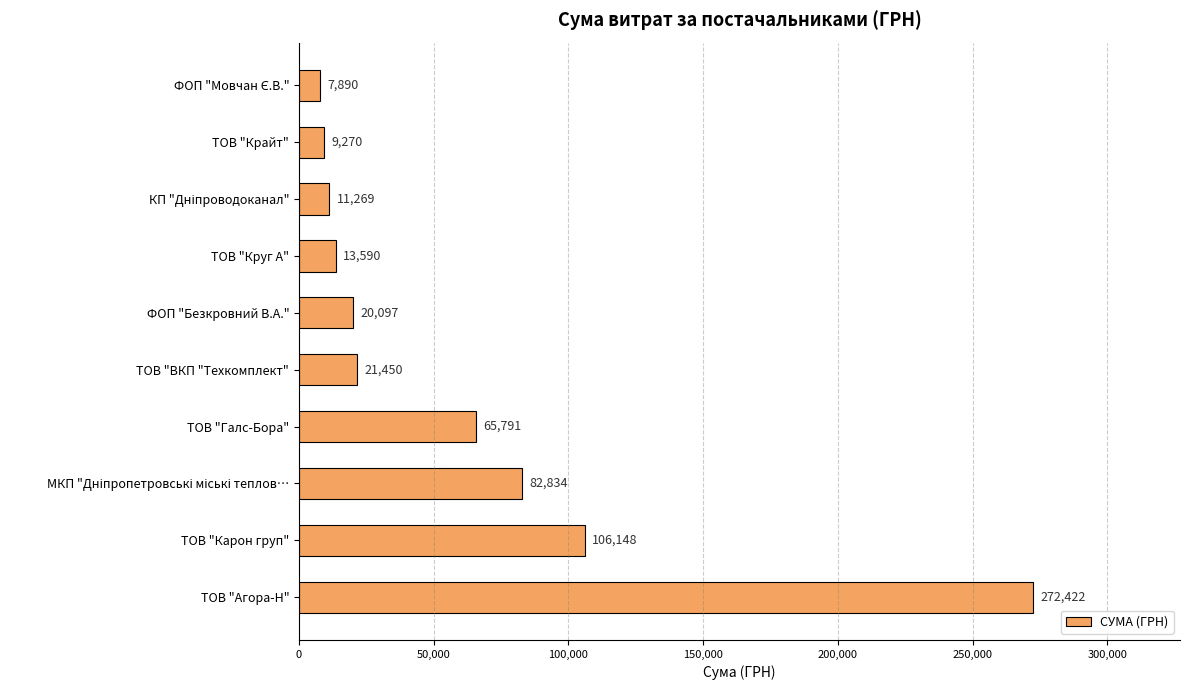

The chart shows a value of 9270.0 at ТОВ "Крайт". True or false?

True